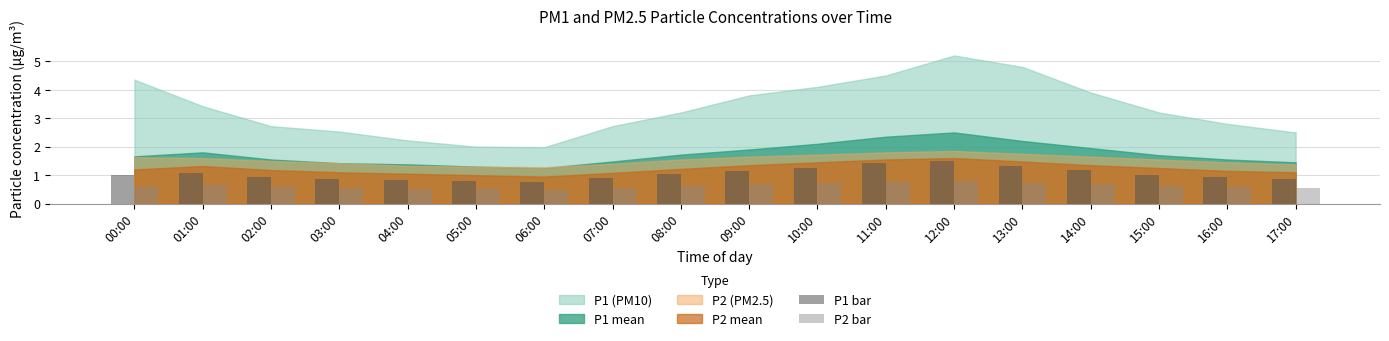

What value does the P1 bar series have at 09:00?

1.1